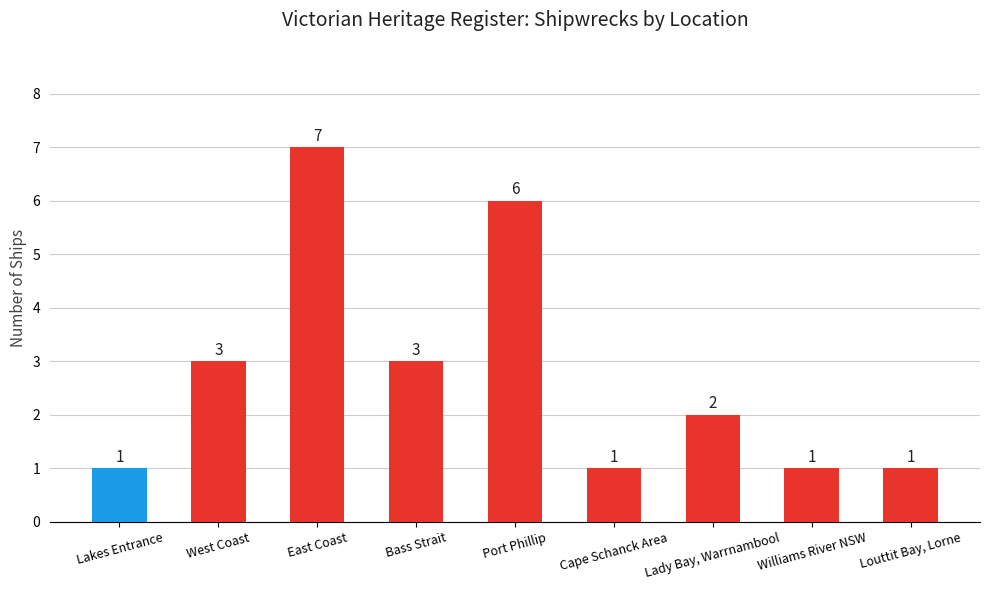

What is the average value?

3